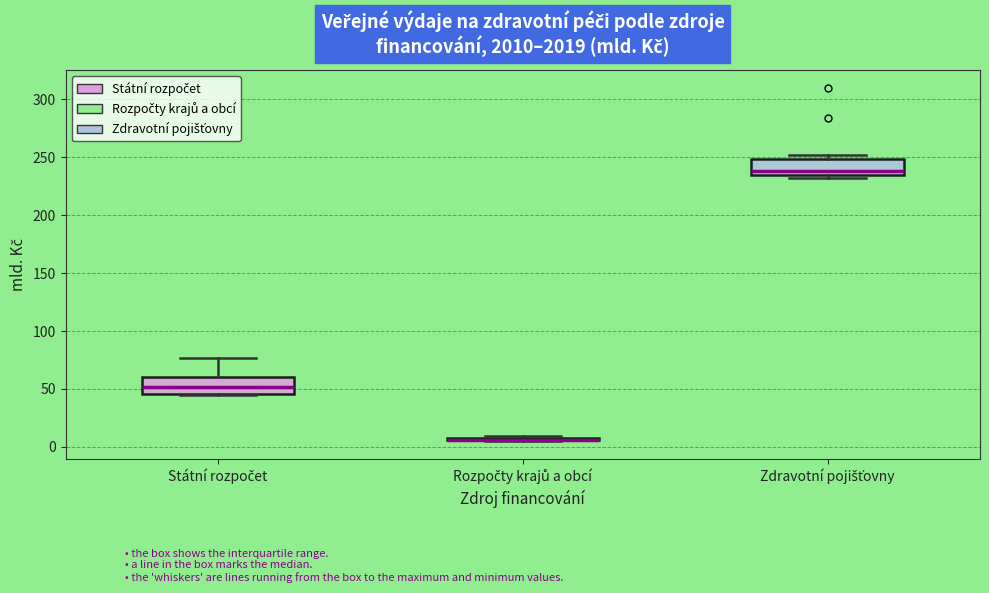

Where is the upper edge of the box for Zdravotní pojišťovny on the y-axis? The values are not printed on the chart, so give them approximately, as read against the axis.

250